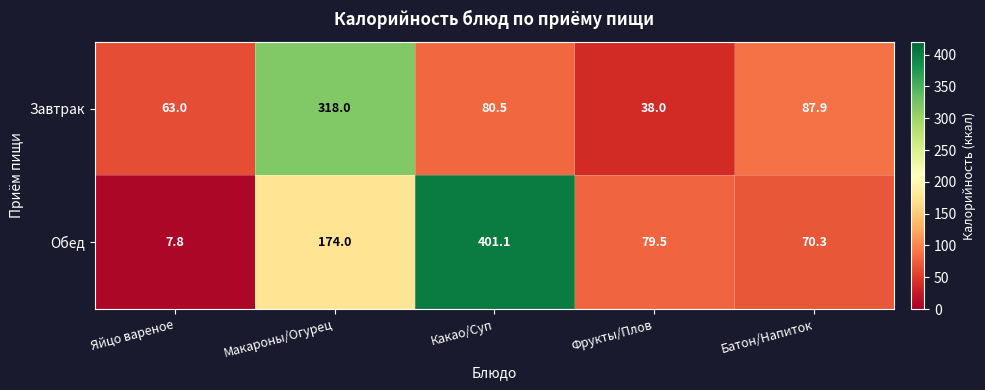

Reading left to right, transcribe all the data shown in this chart.

Завтрак: Яйцо вареное=63.0	Макароны/Огурец=318.0	Какао/Суп=80.5	Фрукты/Плов=38.0	Батон/Напиток=87.9
Обед: Яйцо вареное=7.8	Макароны/Огурец=174.0	Какао/Суп=401.1	Фрукты/Плов=79.5	Батон/Напиток=70.3